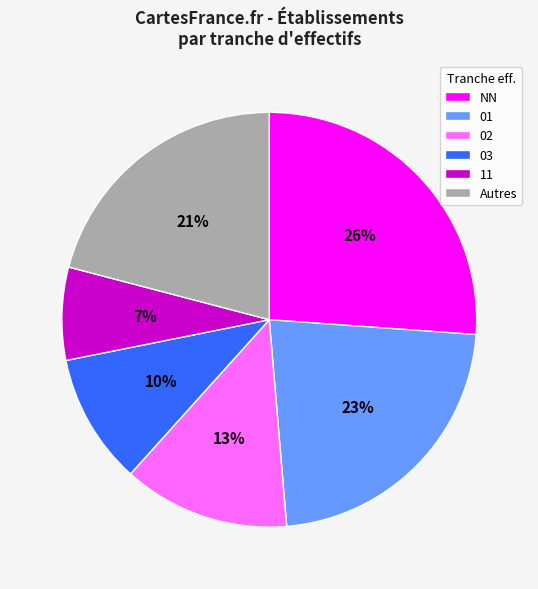

What percentage is the 03 slice, to the nearest percent?

10%